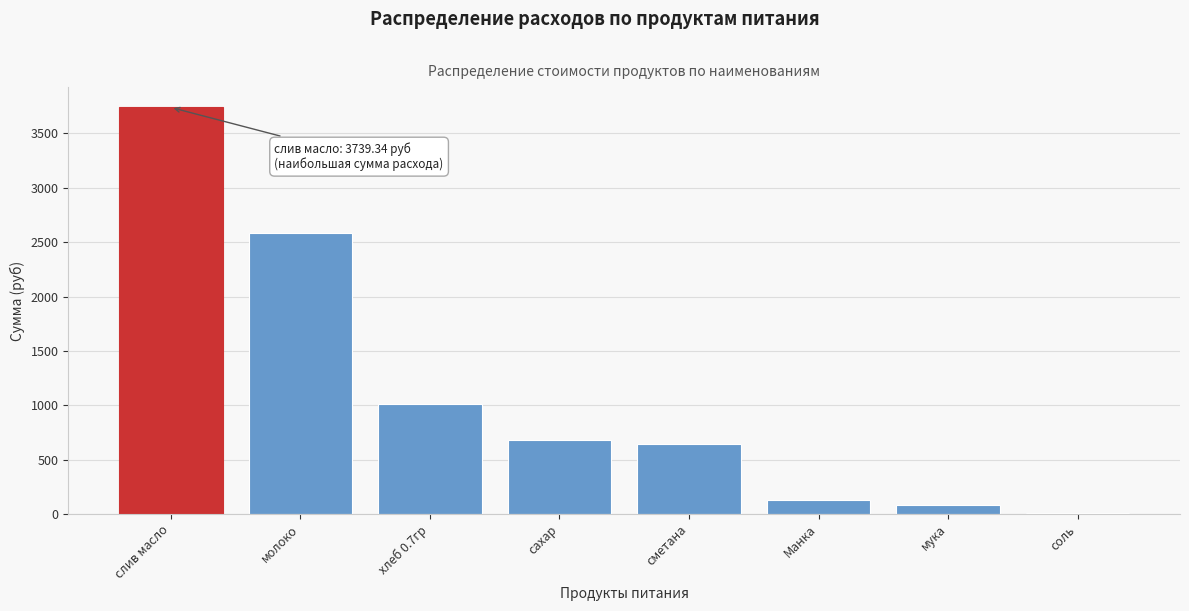

What is the change in value from сахар to мука?

-598.2